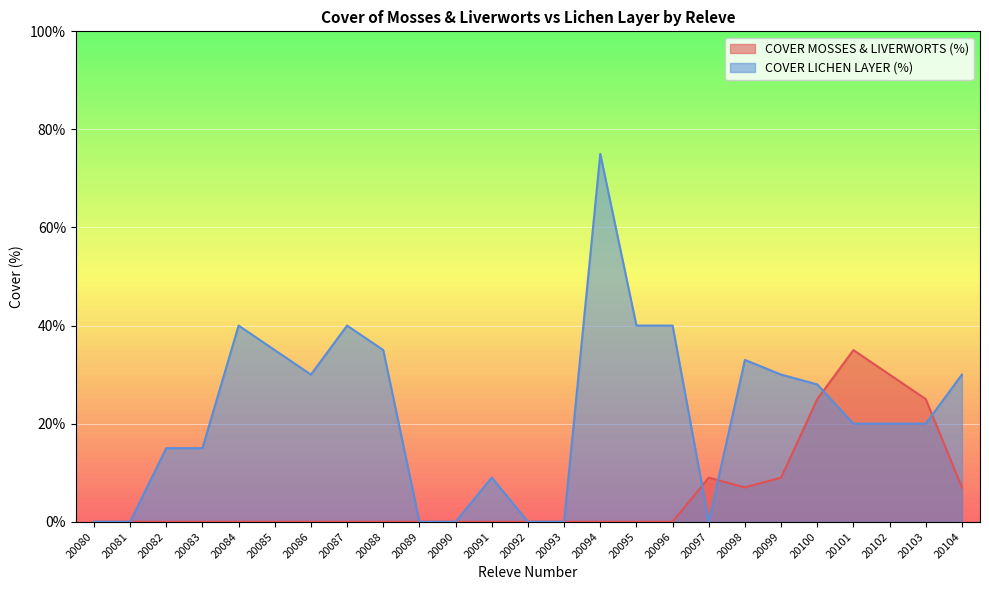

True or false: COVER MOSSES & LIVERWORTS (%) and COVER LICHEN LAYER (%) intersect in this chart.

True